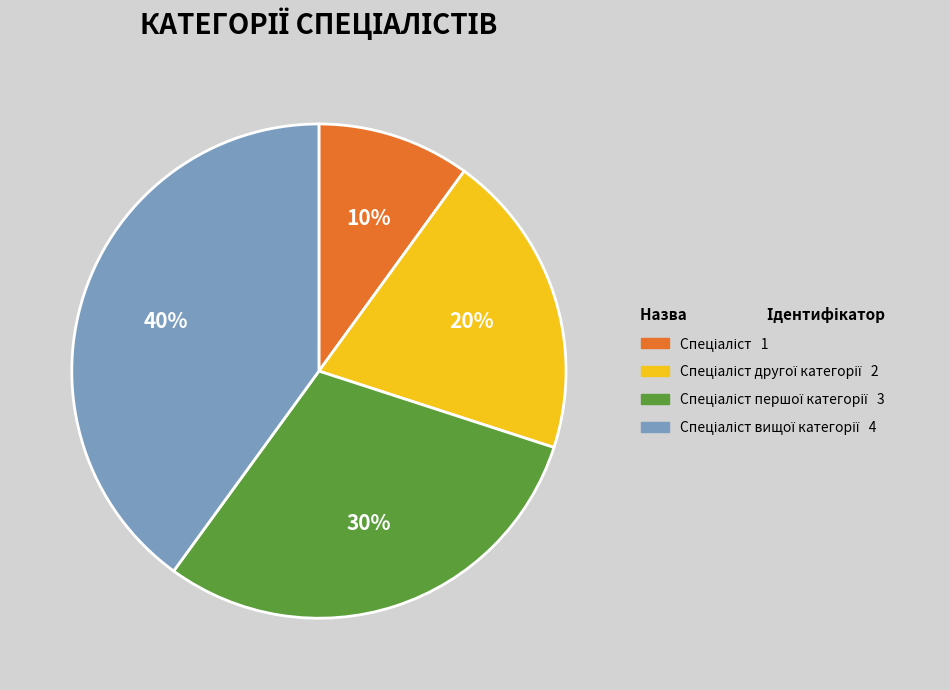

To the nearest percent, what is the difference between the largest and smallest slice percentages?

30%